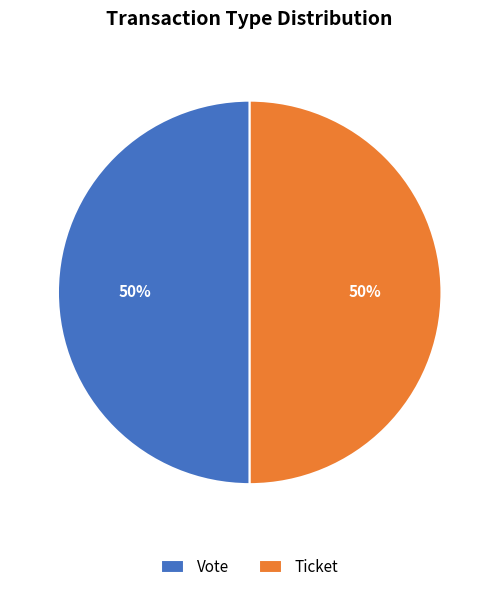

The Vote slice represents 50% of the pie. True or false?

True